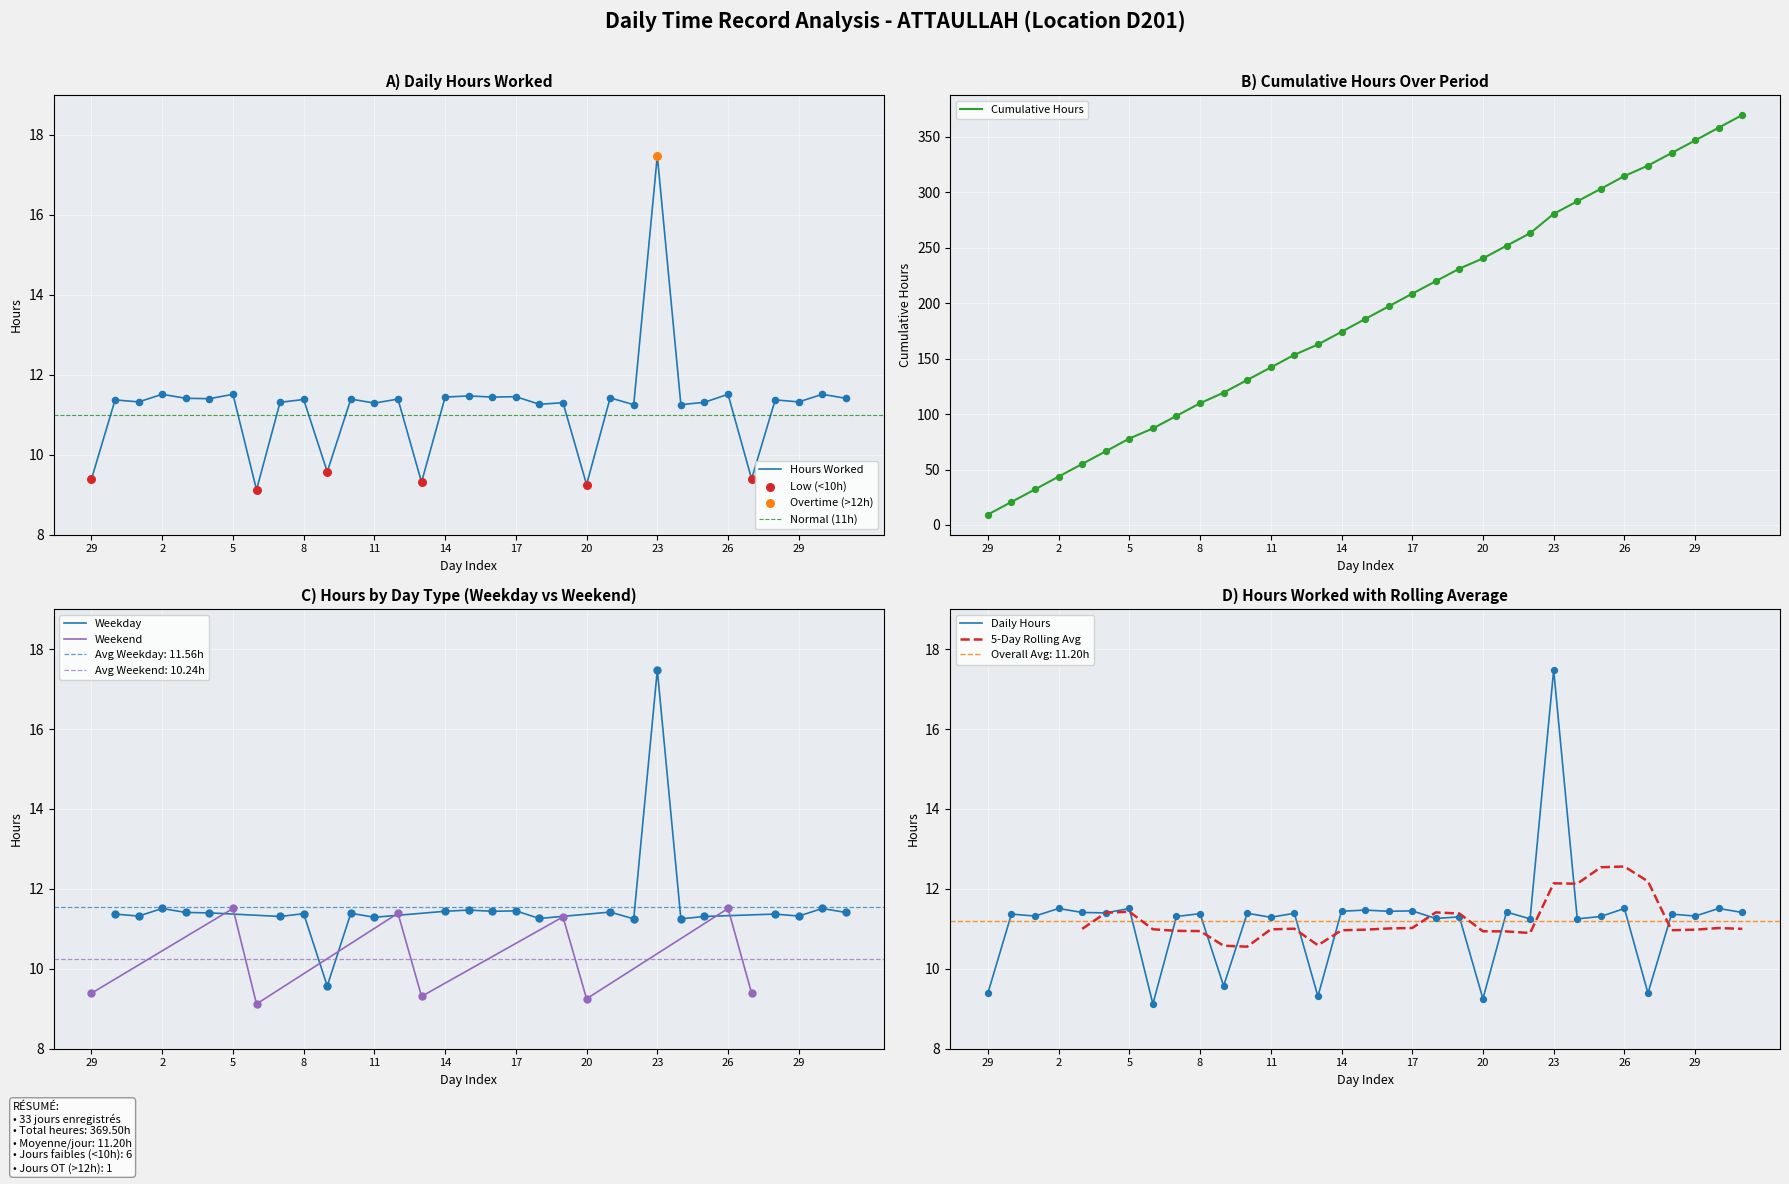

Between 2 and 4, which is larger?

2